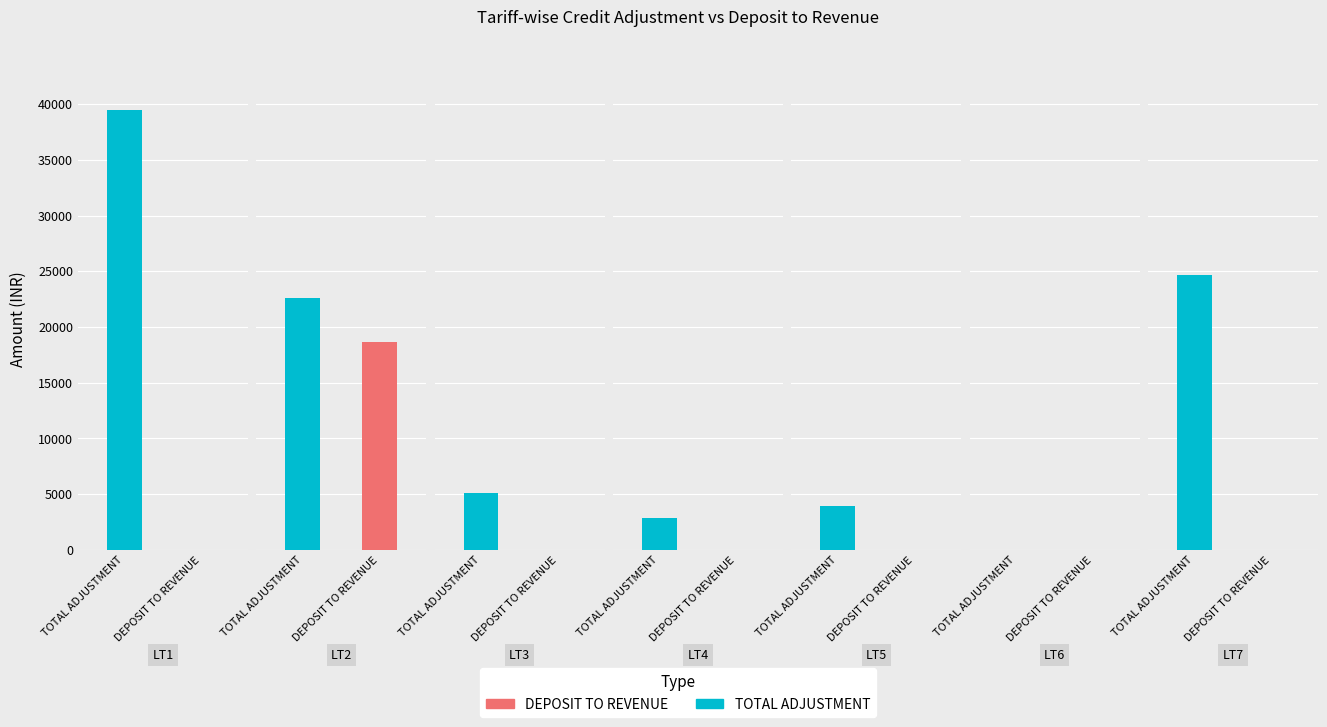

What is the total value across all series at LT4?

2847.9